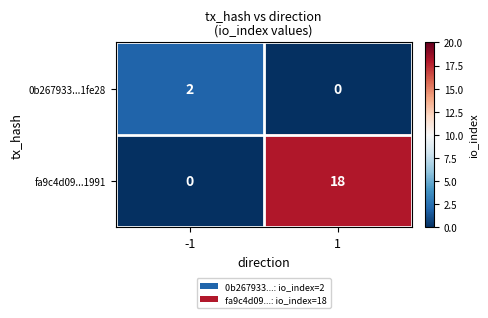

Reading left to right, extract all data points from this chart.

0b267933...1fe28: 2	0
fa9c4d09...1991: 0	18